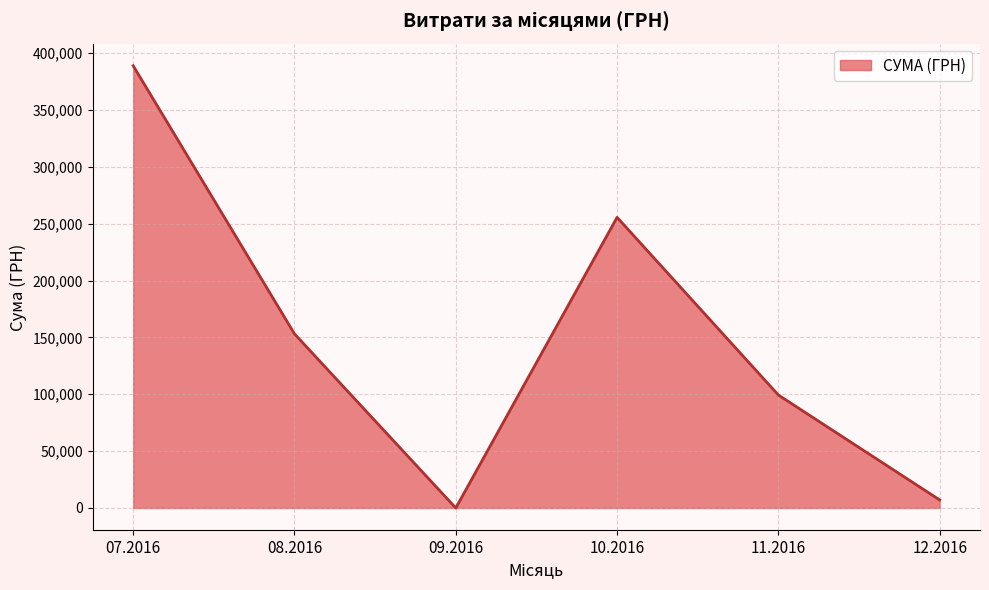

At which category does the data reach its first local peak?

10.2016